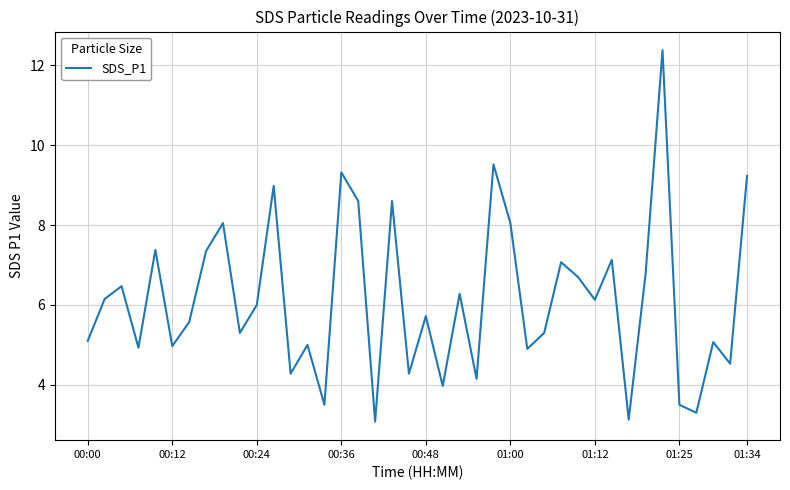

What is the greatest value displayed?

12.4